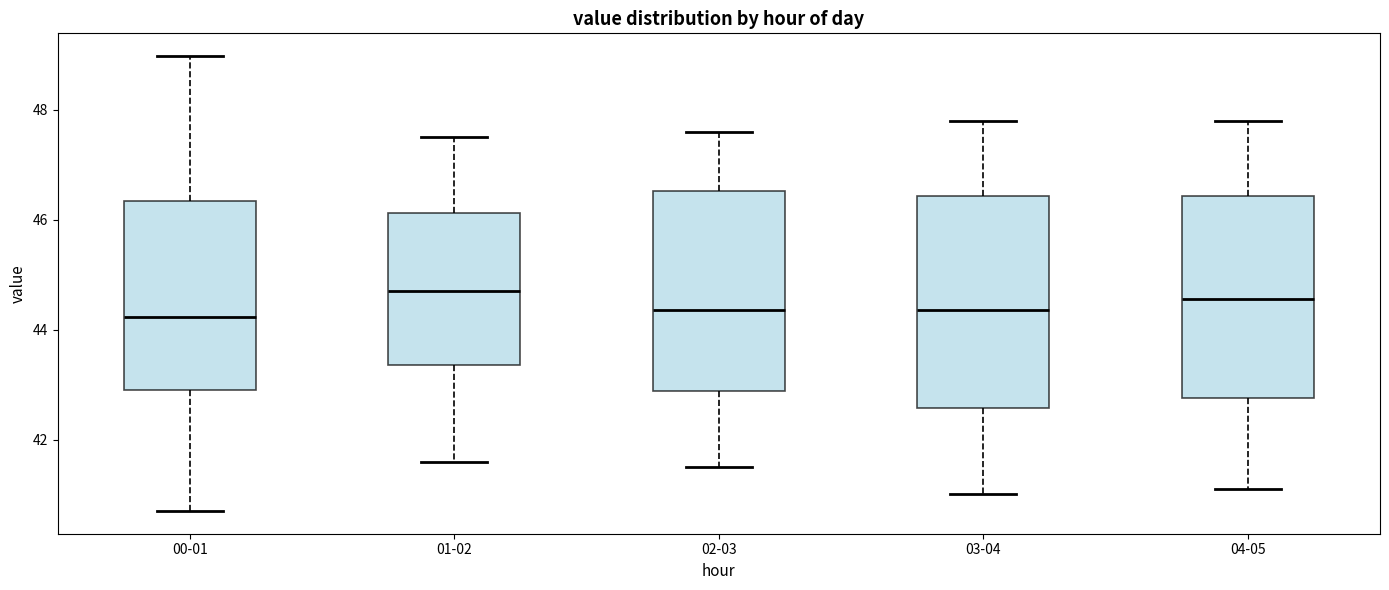

Reading left to right, transcribe this box plot: for each box, give where its median line is, the range the box spans, and where its two whiskers end, as read against the y-axis. The values are not printed on the chart, so give them approximately, as read against the axis.

00-01: median 44.2, box 42.8 to 46.4, whiskers 40.8 to 49.0
01-02: median 44.8, box 43.4 to 46.2, whiskers 41.6 to 47.6
02-03: median 44.4, box 42.8 to 46.6, whiskers 41.6 to 47.6
03-04: median 44.4, box 42.6 to 46.4, whiskers 41.0 to 47.8
04-05: median 44.6, box 42.8 to 46.4, whiskers 41.2 to 47.8